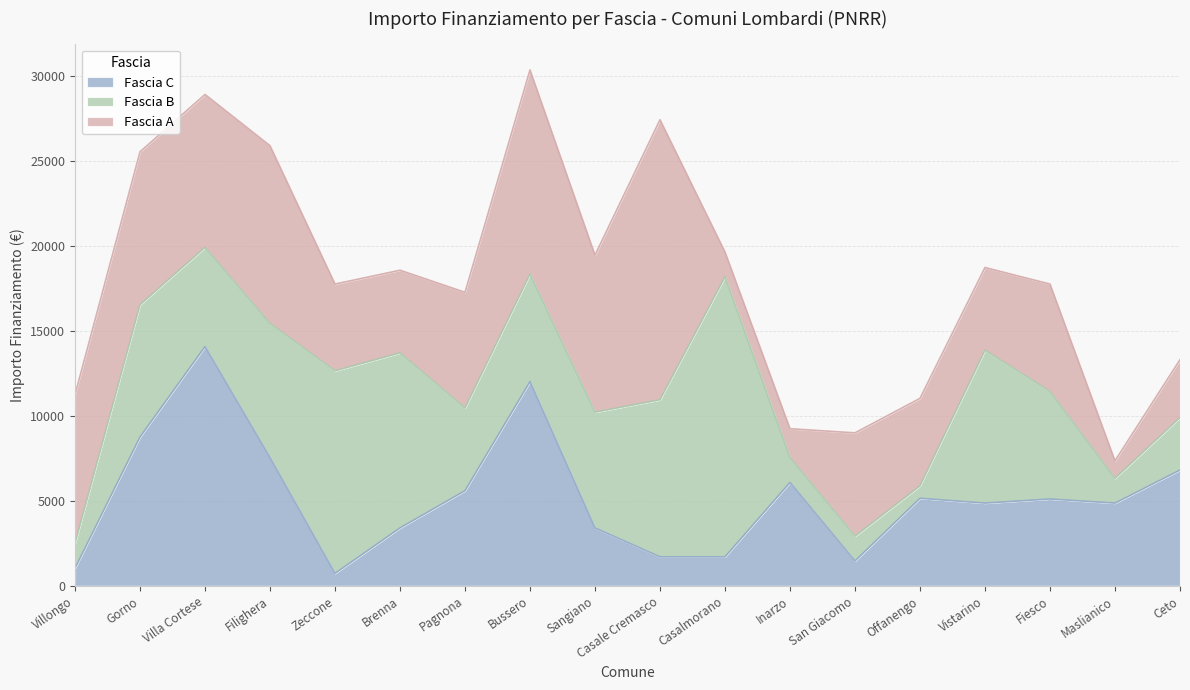

What is the difference between the second highest and second lowest values in the Fascia A series?

10547